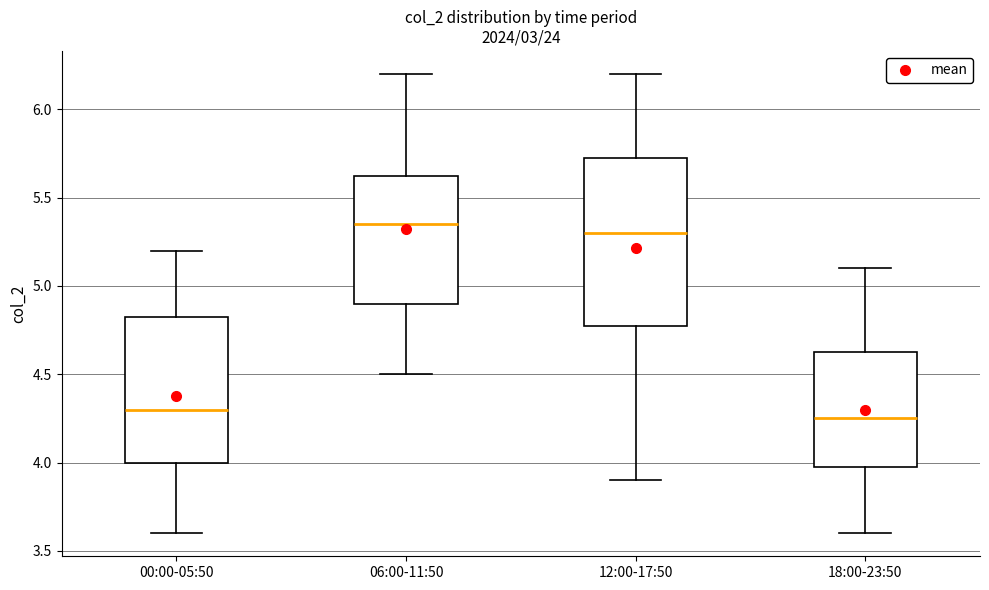

Comparing the boxes themselves (not the whiskers), which one is the tallest?

12:00-17:50